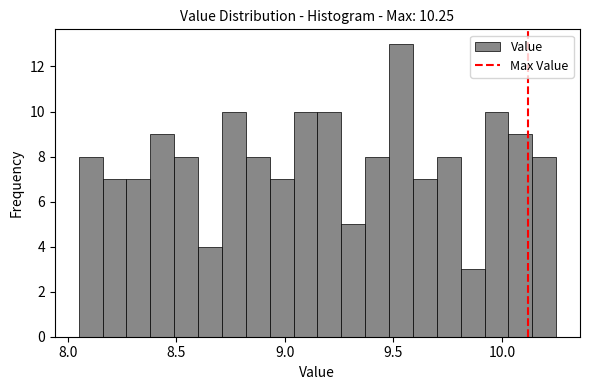

Around what value on the x-axis is the tallest bar? Give the approximate position of its centre, as read against the axis.

9.55